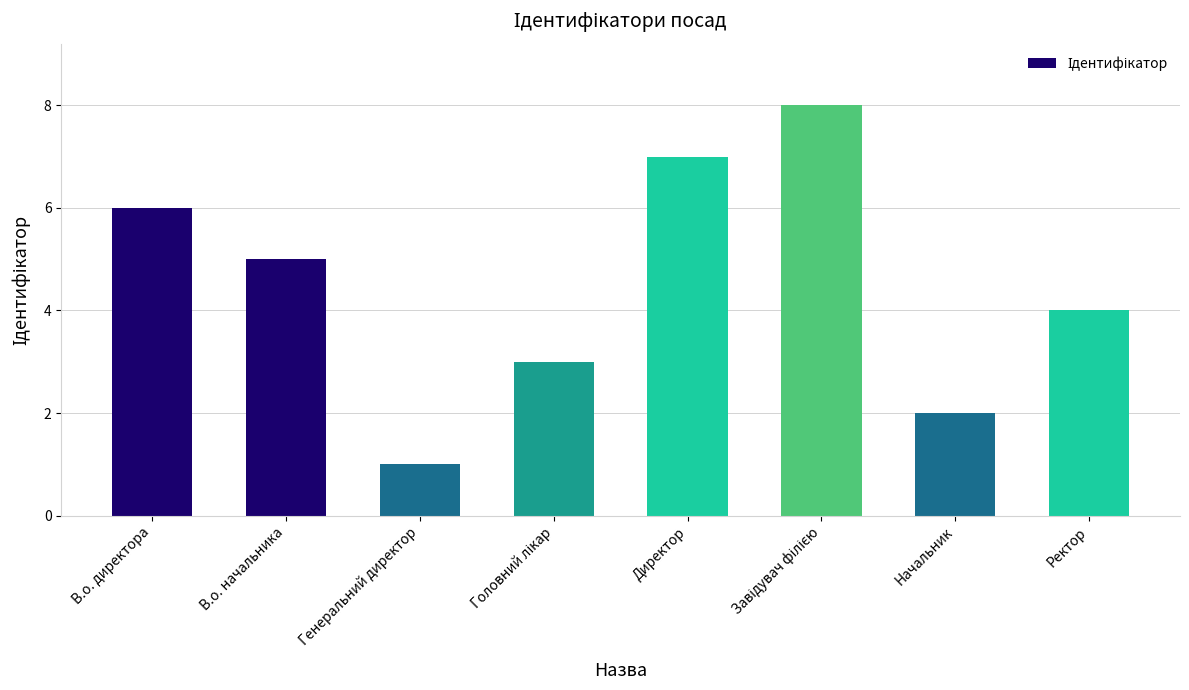

Is it true that the value at Начальник is 2?

True